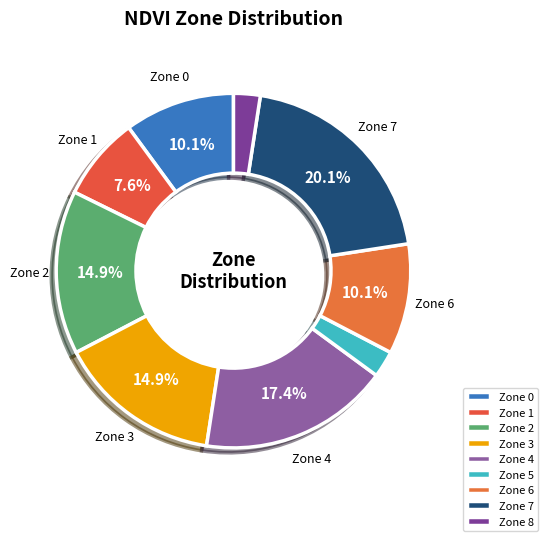

How many slices are in this pie chart?

9